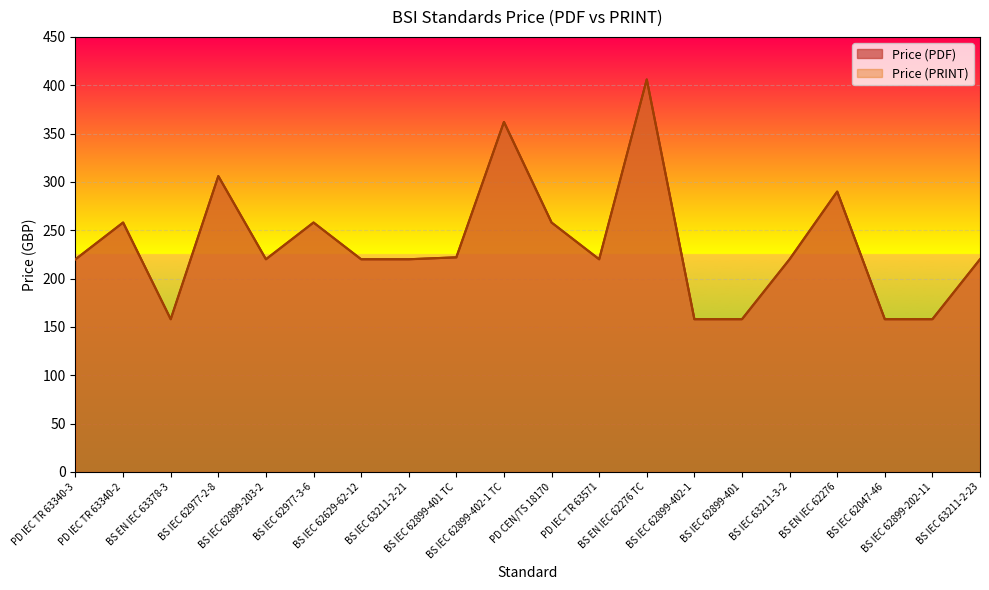

Which series has the largest total across all categories?

Price (PDF)